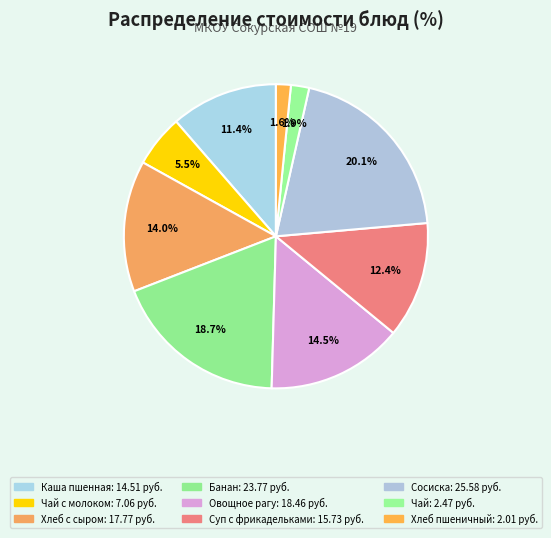

Rank the categories by value from lowest to highest.

Хлеб пшеничный, Чай, Чай с молоком, Каша пшенная молочная жидкая, Суп картофельный с мясными фрикадельками, Хлеб с маслом и сыром, Овощное рагу, Банан, Сосиска отварная